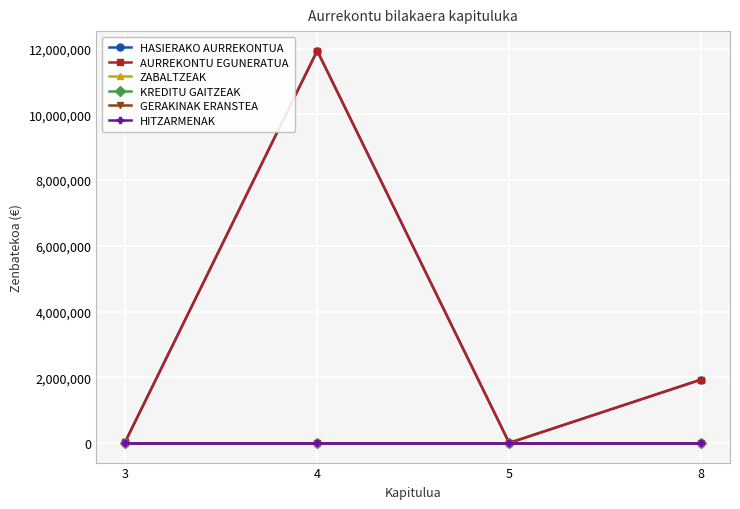

Is this an area chart (filled region under the line)?

No